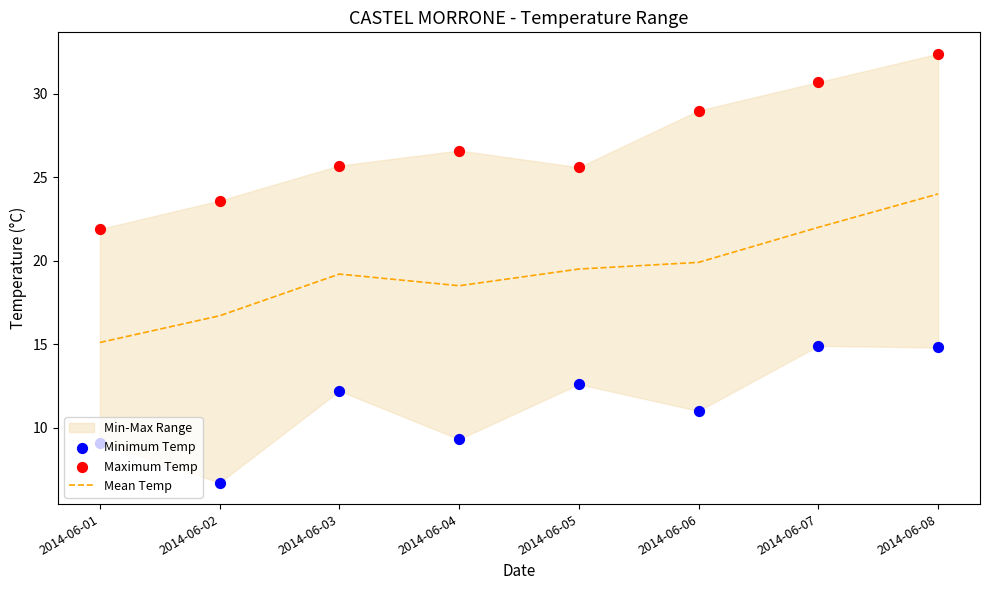

What is the total value across all series at 2014-06-07?

67.6